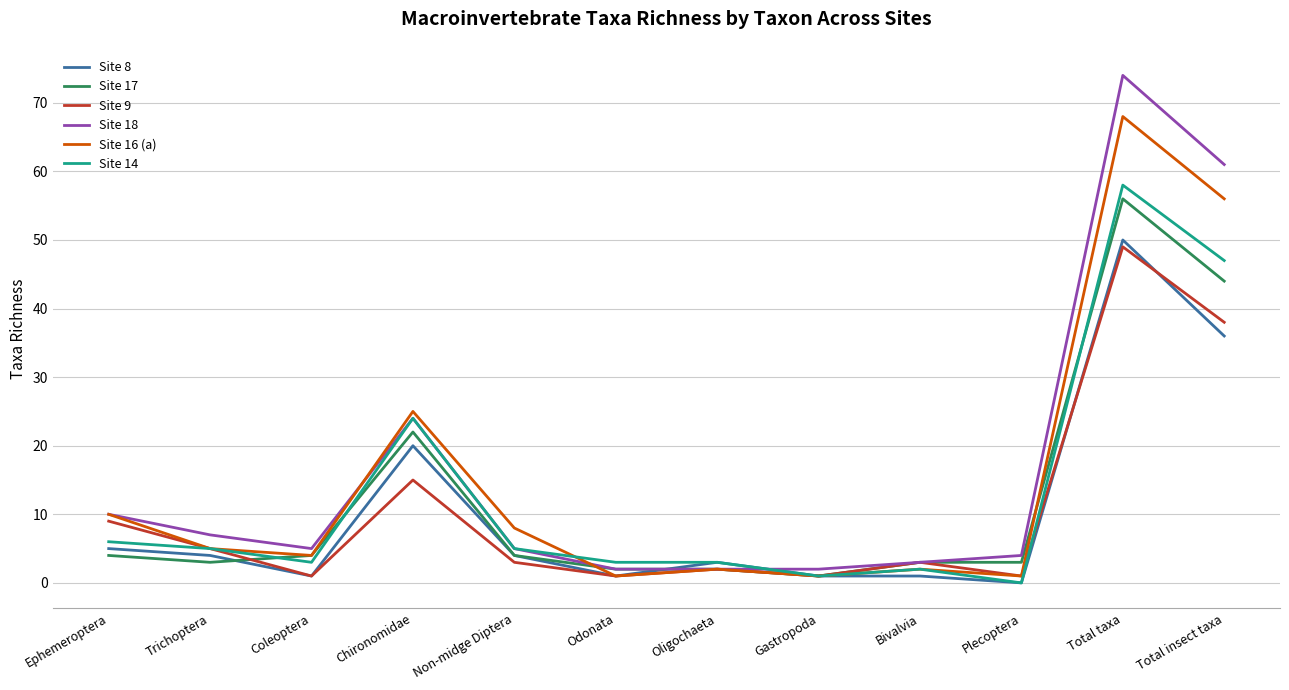

Which series changed the most between Non-midge Diptera and Total taxa?

Site 18